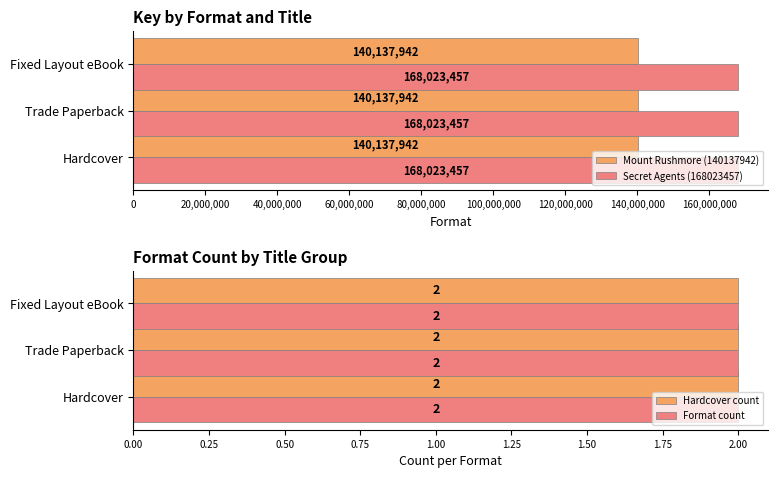

Between Hardcover and Fixed Layout eBook, which is larger?

Hardcover